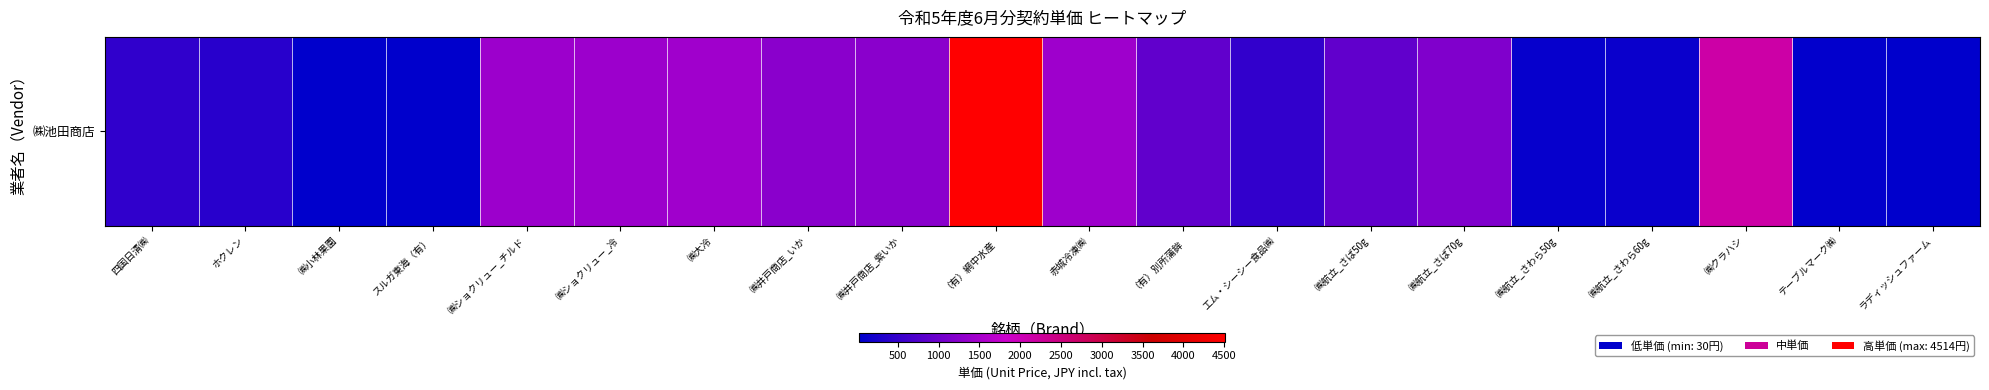

At which label does the data first exceed 896?

㈱ショクリュー_チルド